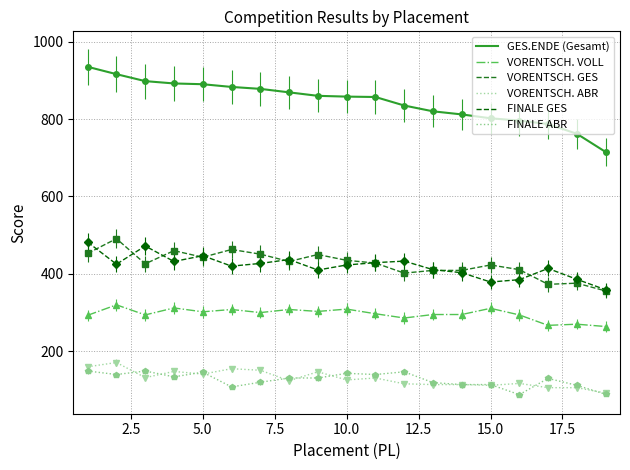

Is this an area chart (filled region under the line)?

No